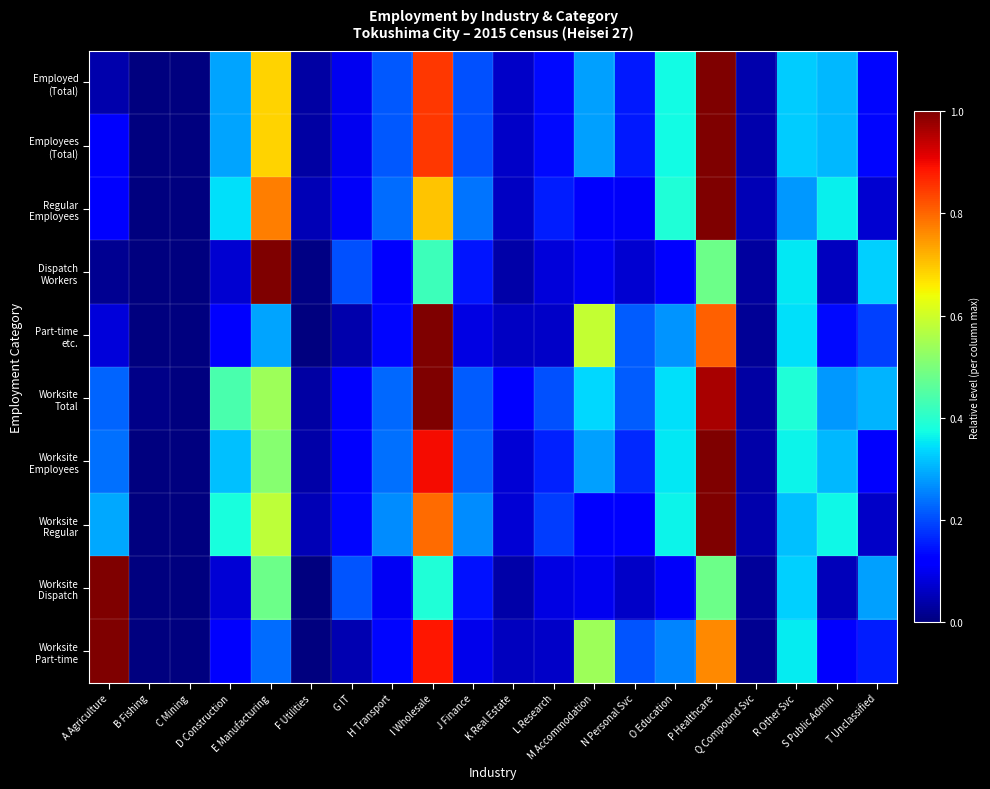

Which series has the widest spread of values?

Dispatch Workers